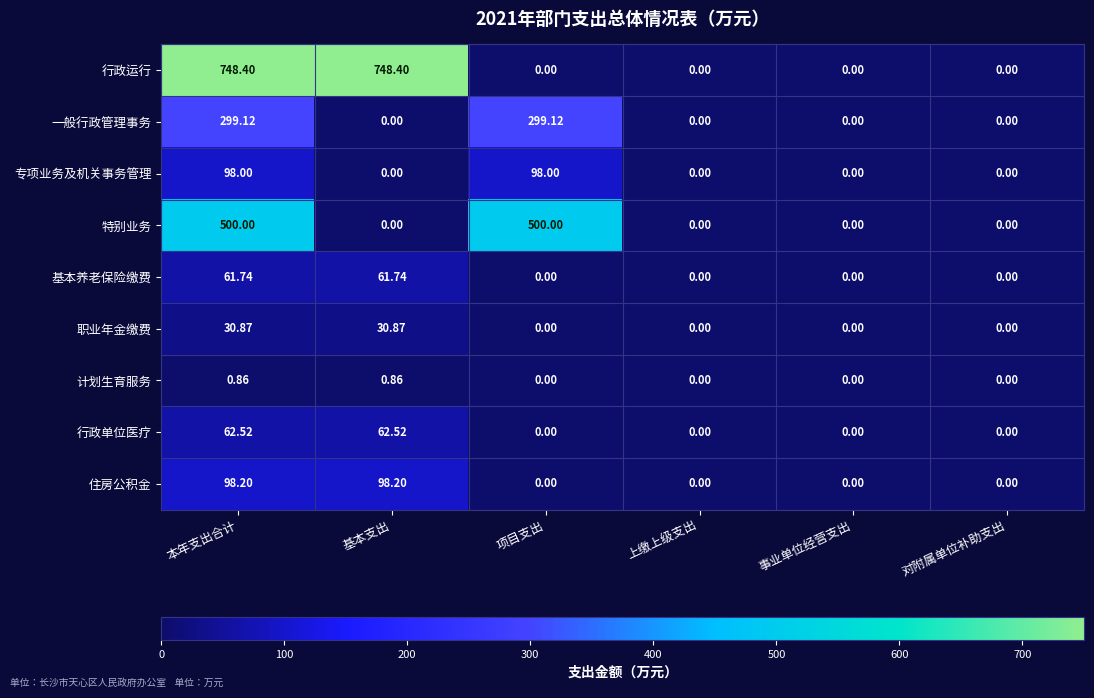

Which series changed the most between 项目支出 and 事业单位经营支出?

特别业务